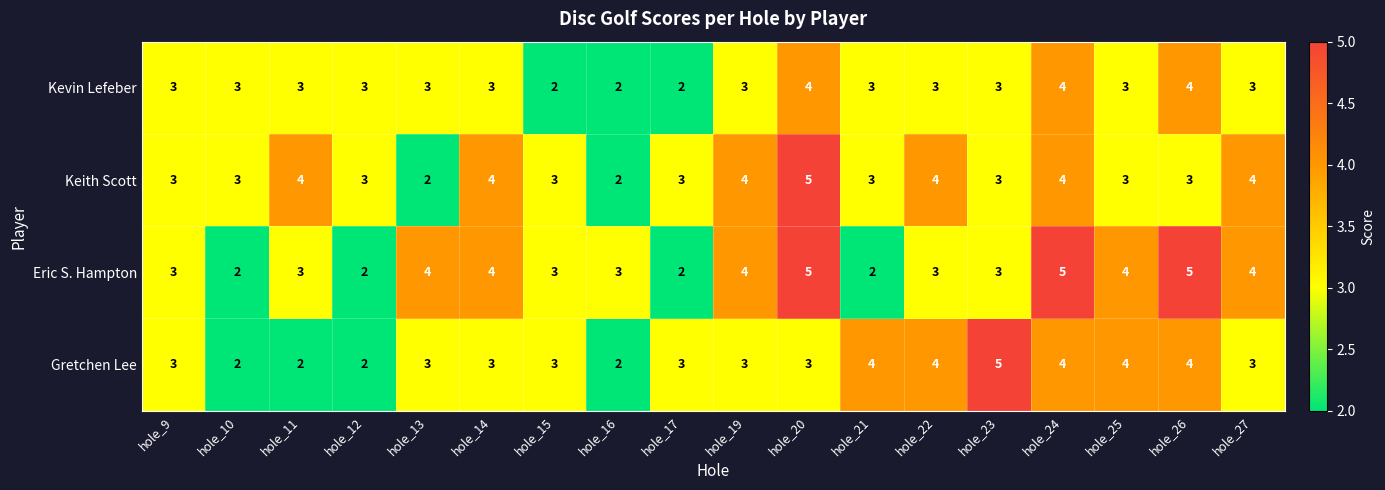

The Keith Scott series shows 4 at hole_22. True or false?

True